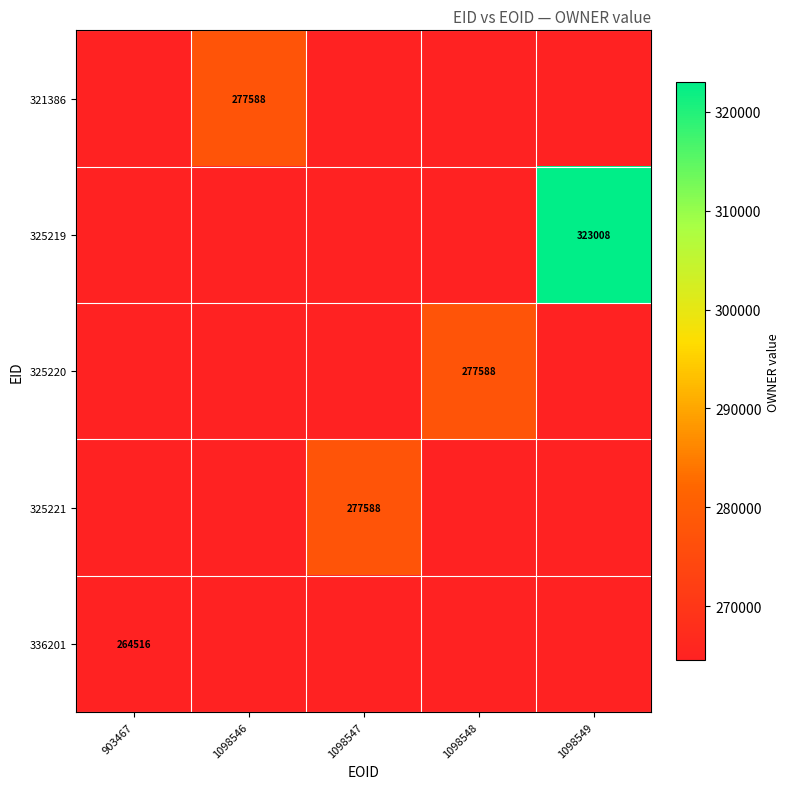

Count the number of categories in the chart.

5